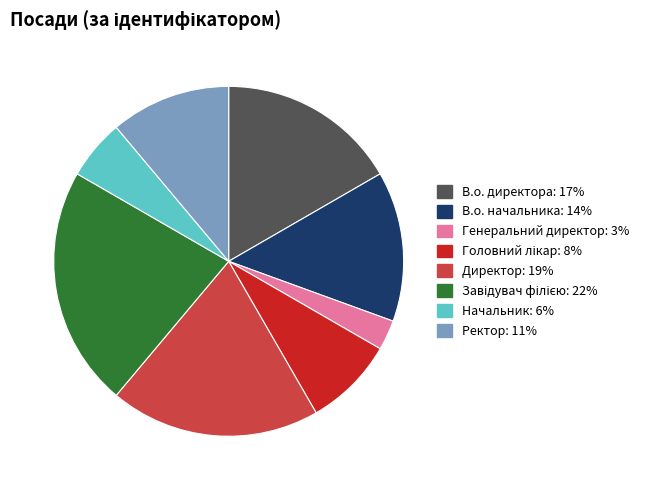

Approximately how many times larger is the value at Ректор compared to Начальник?

2.0